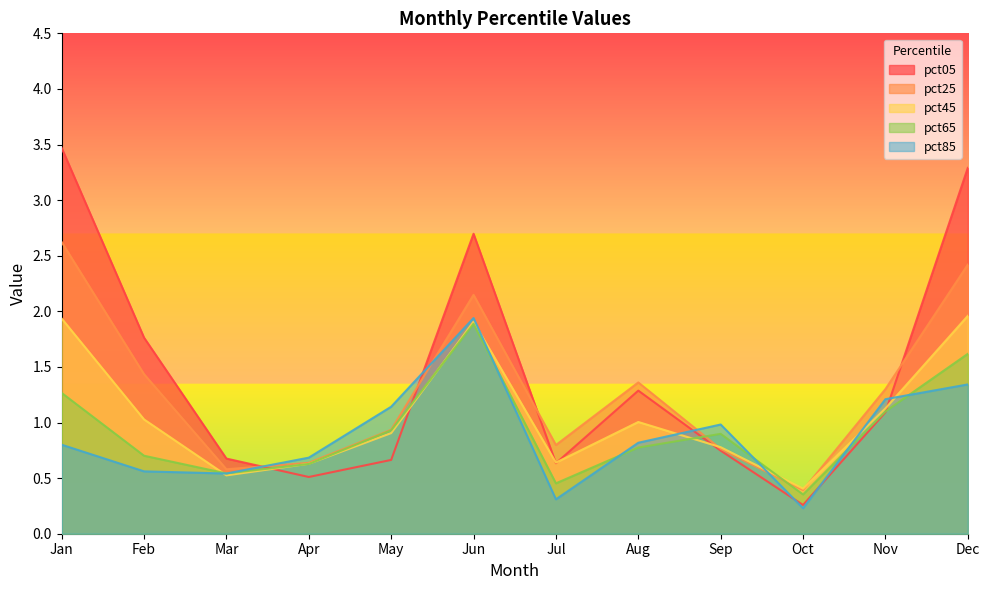

List the labels in order of pct25 value, largest first.

Jan, Dec, Jun, Feb, Aug, Nov, May, Jul, Sep, Apr, Mar, Oct